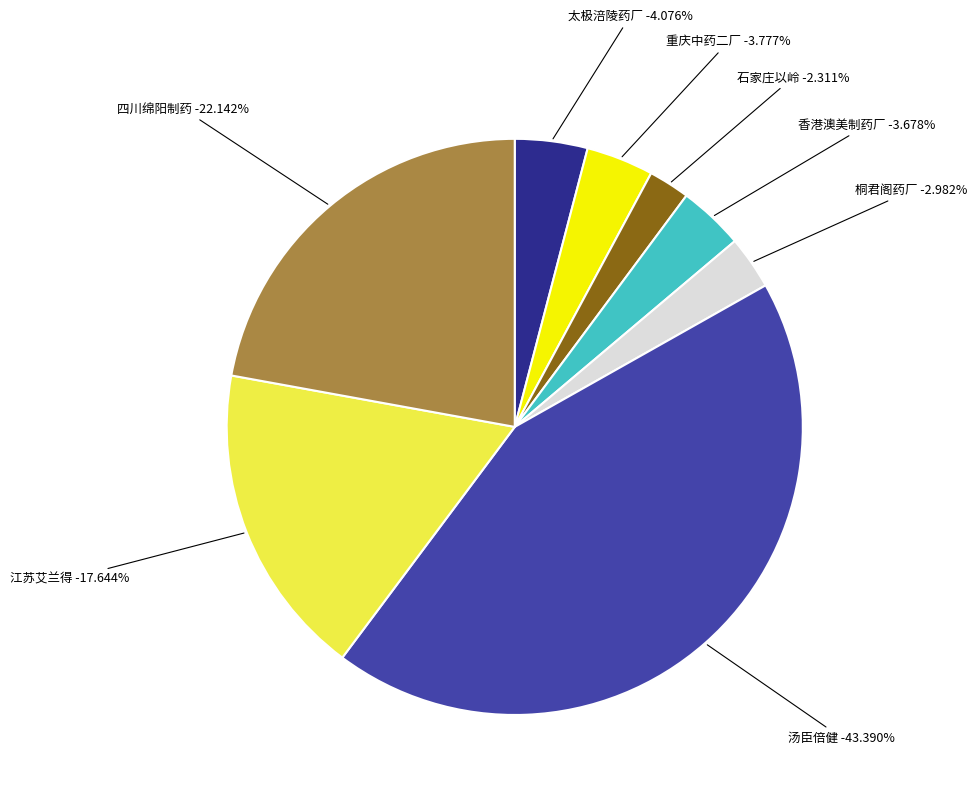

Is it true that 四川绵阳制药 is 9% of the pie?

False